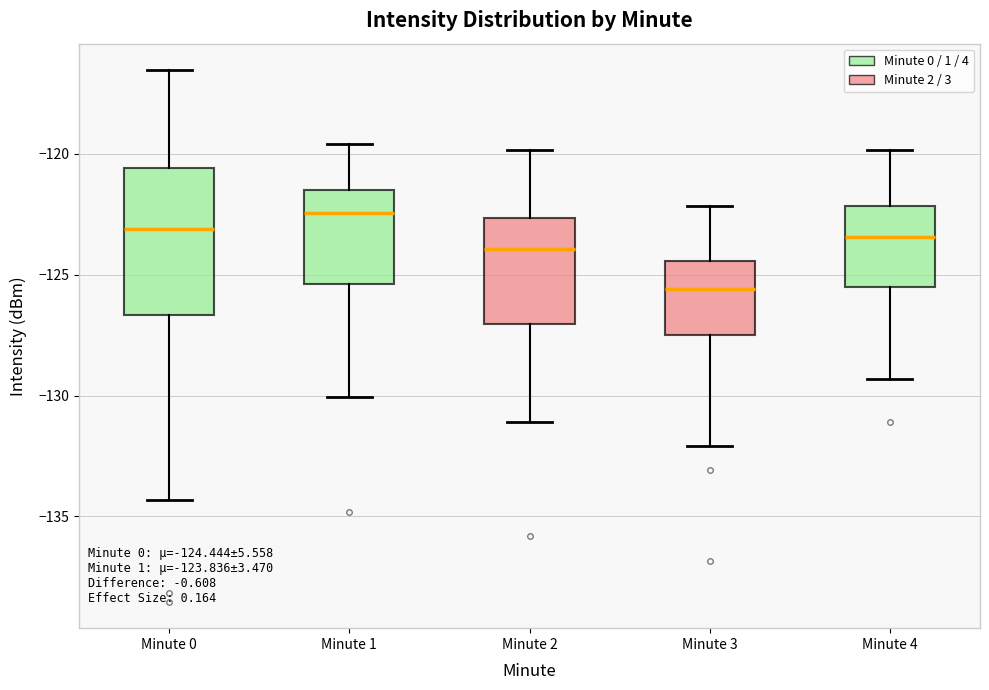

Which box has the highest median line?

Minute 1